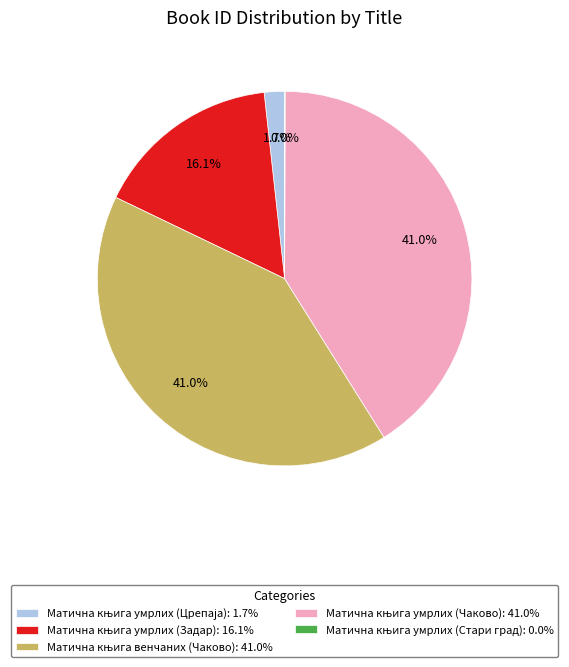

Is there any slice that represents more than half of the pie?

No